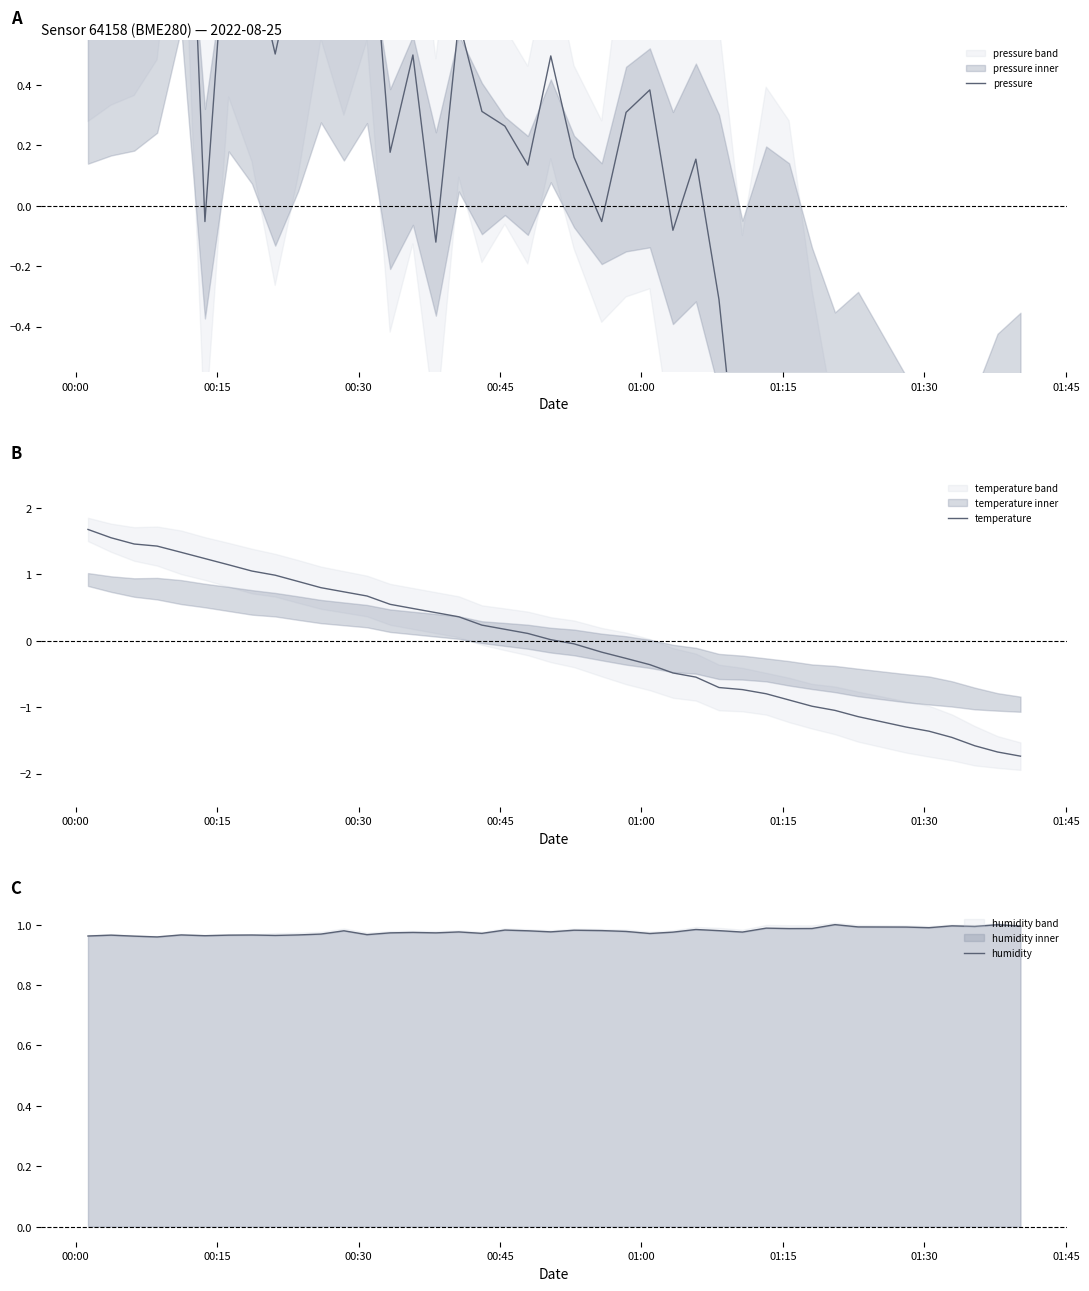

How many data points does each series have?

40